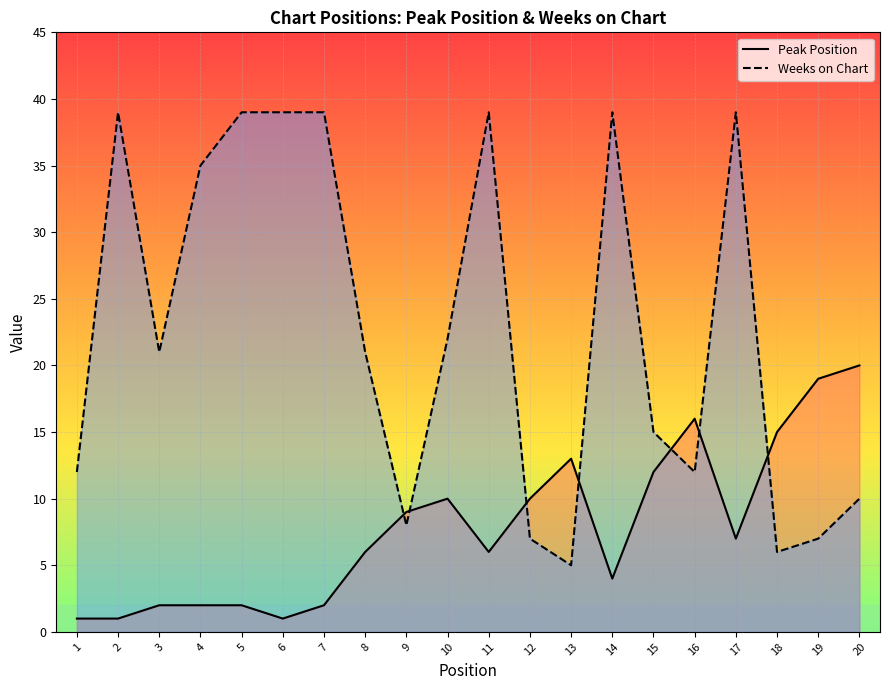

At which label does Weeks on Chart reach its minimum?

13